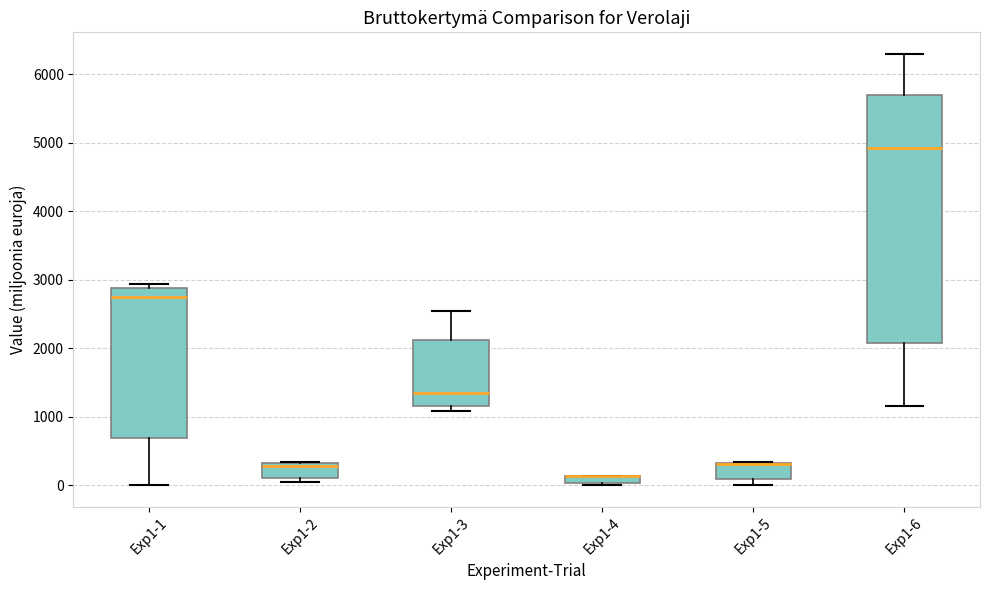

Comparing the boxes themselves (not the whiskers), which one is the tallest?

Exp1-6